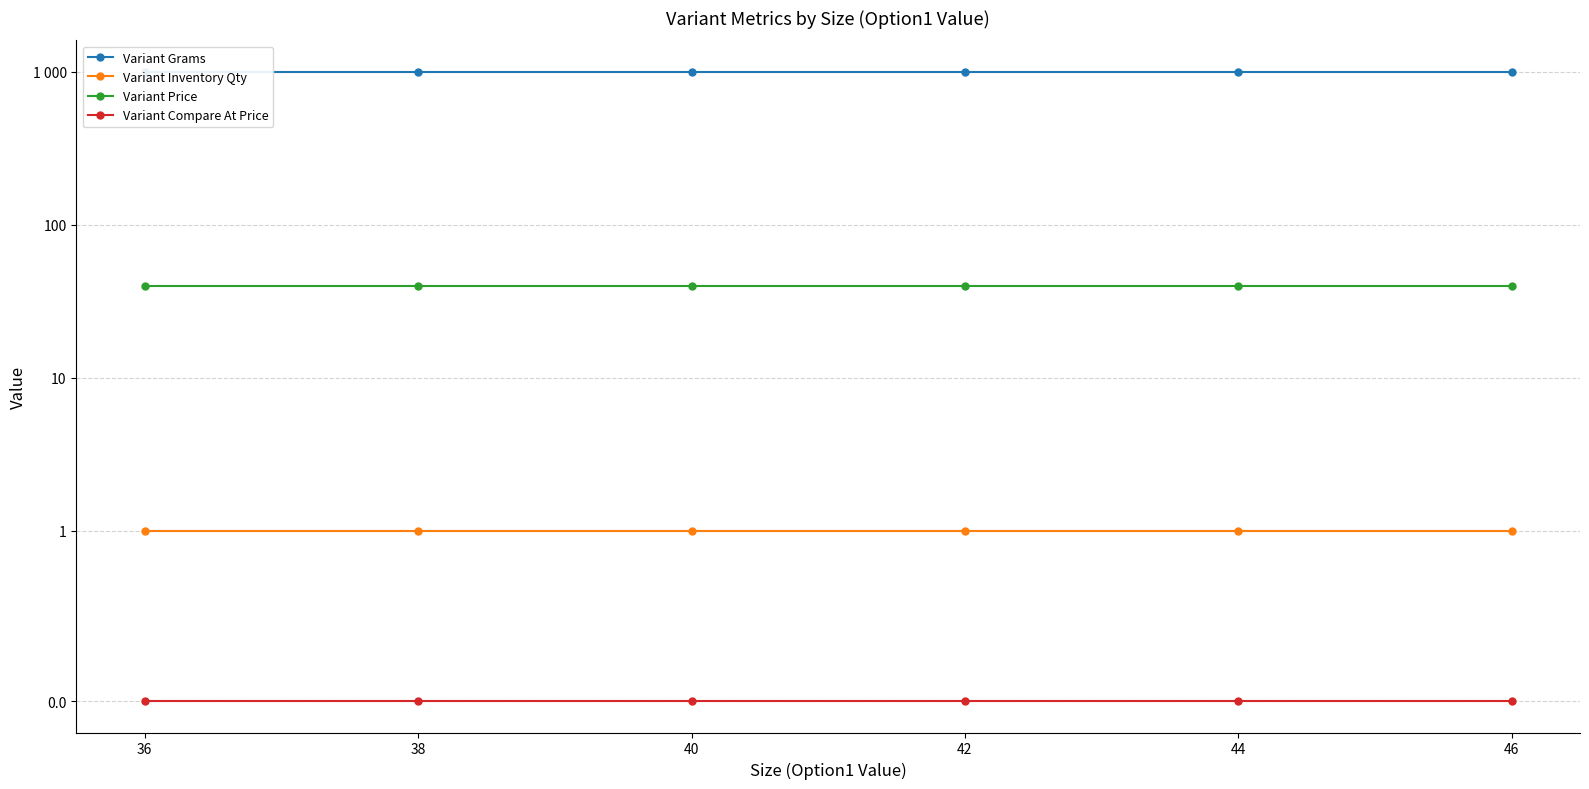

What is the total value across all series at 40?

1041